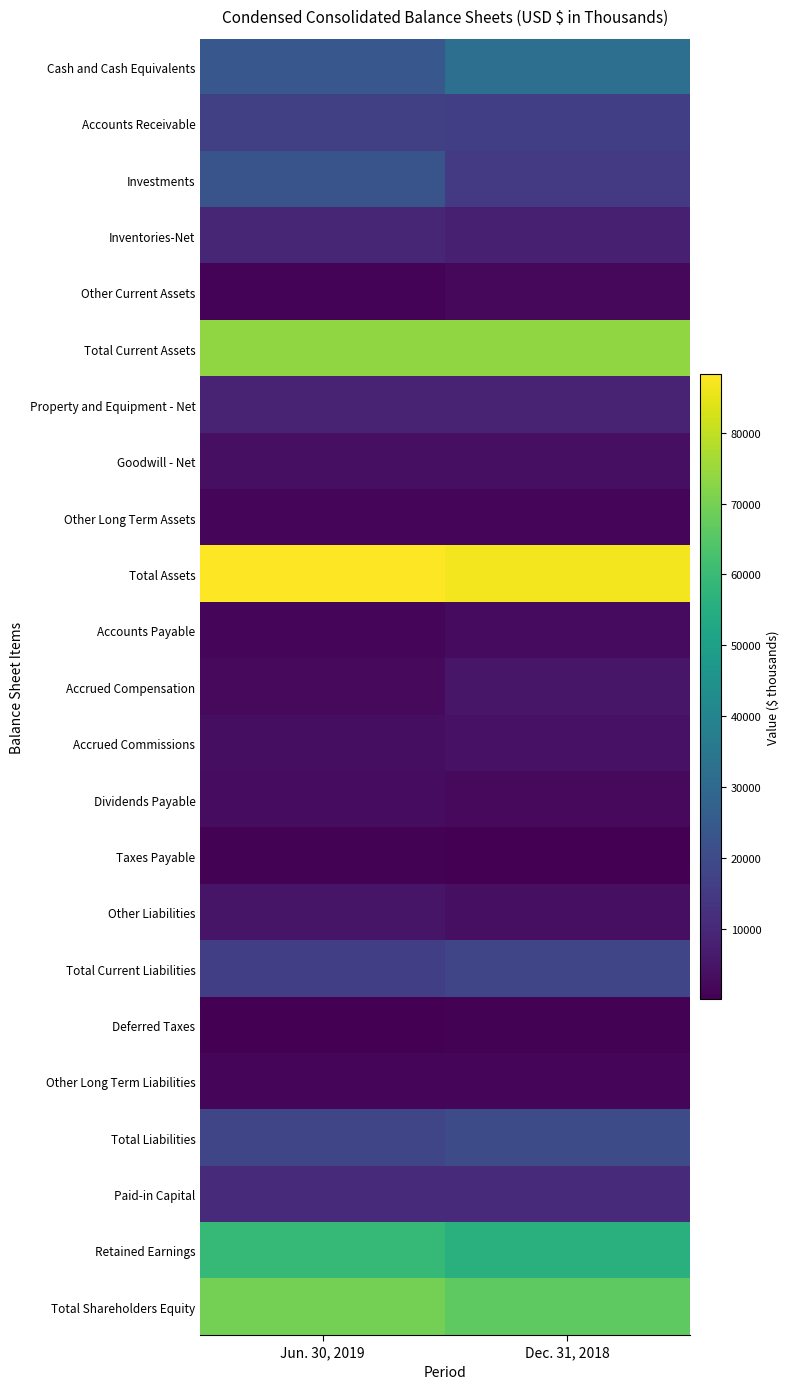

What is the difference between the highest and lowest values at Jun. 30, 2019?

88004